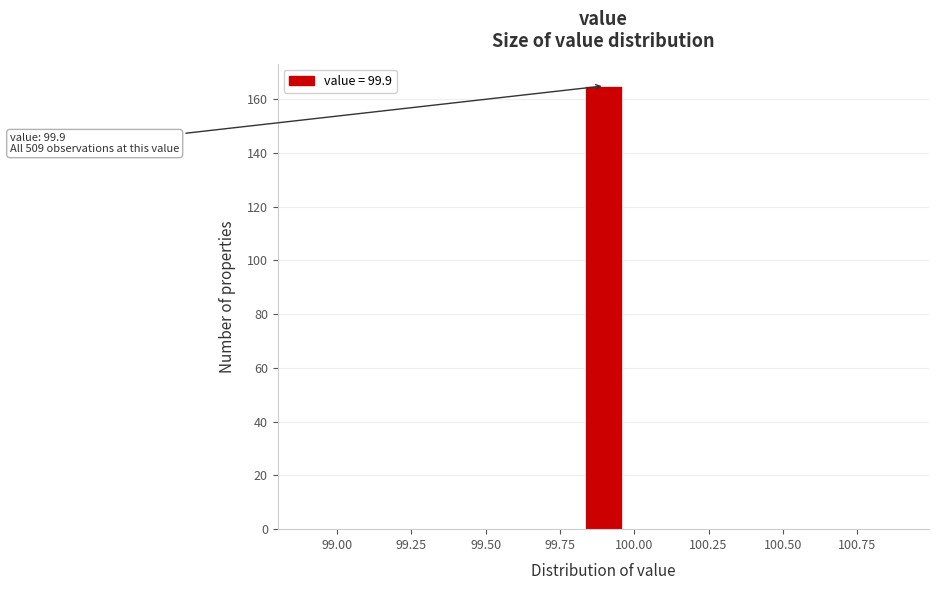

Around what value on the x-axis is the tallest bar? Give the approximate position of its centre, as read against the axis.

99.90